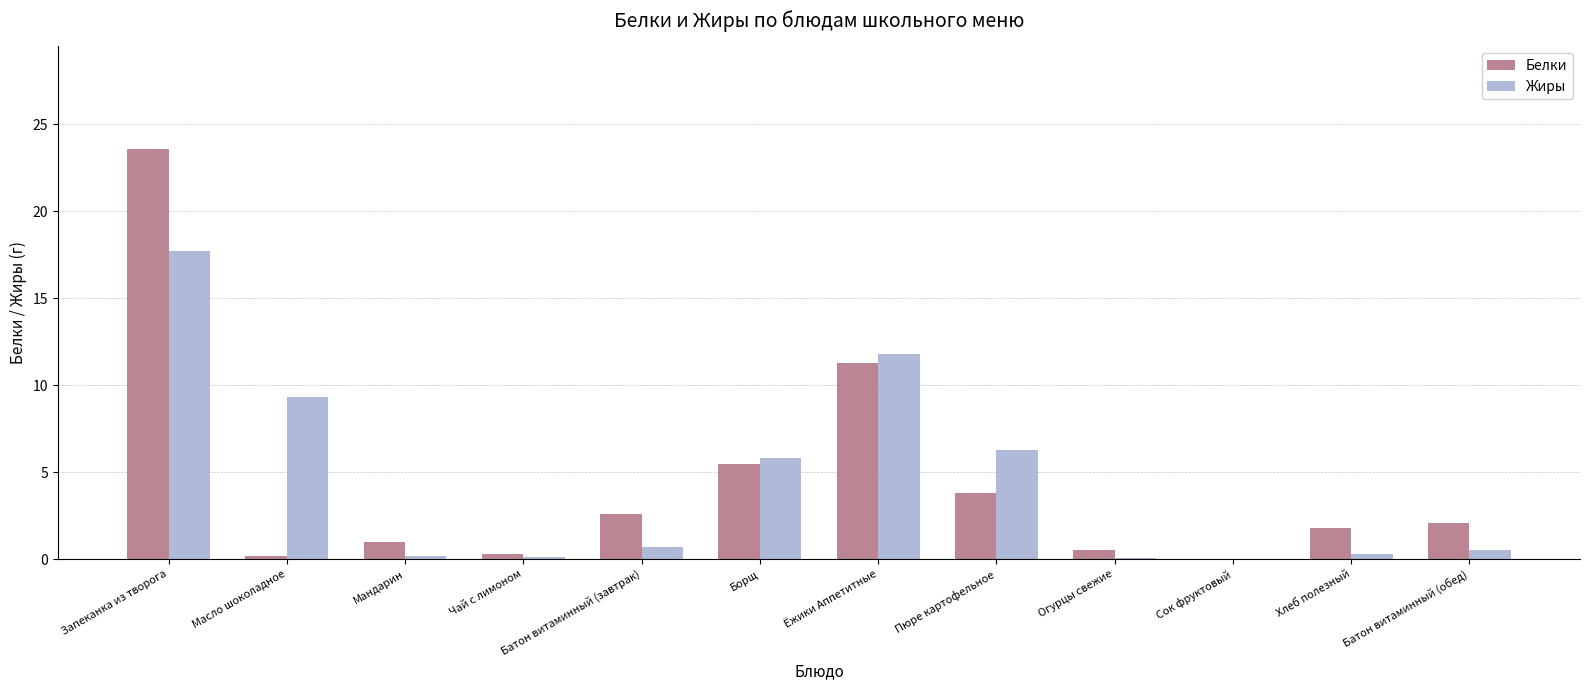

What is the sum of all Белки values?

52.7